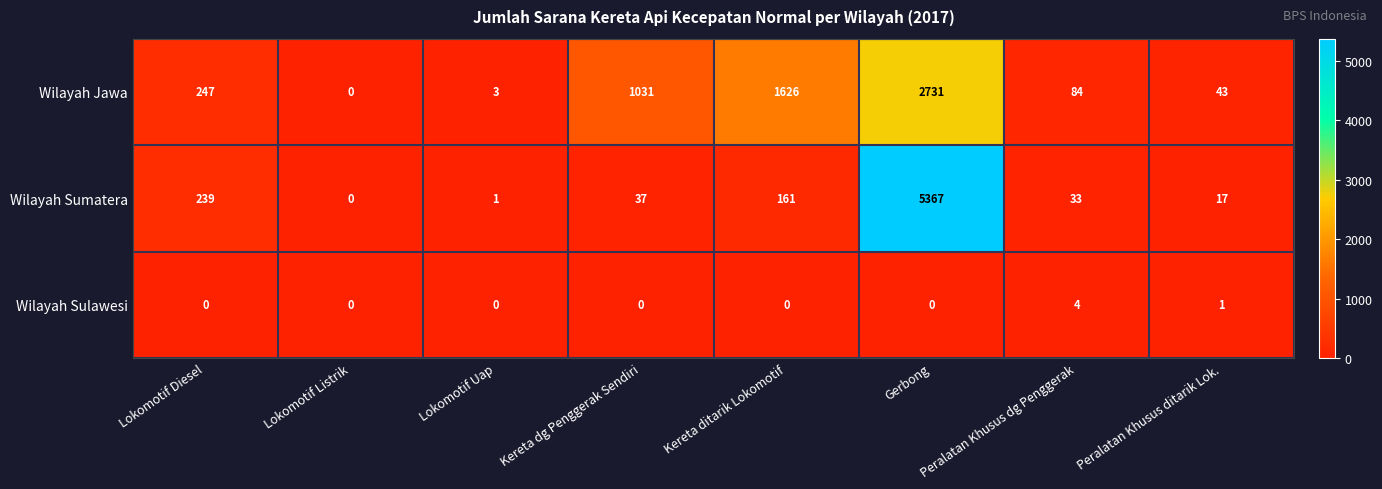

What is the maximum value shown in the chart?

5367